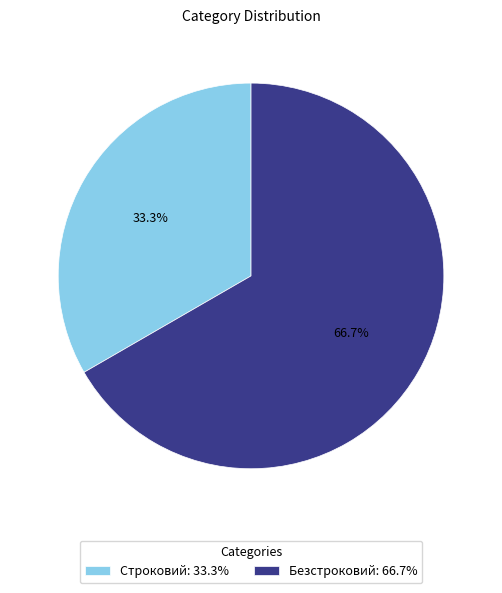

To the nearest percent, what is the difference between the largest and smallest slice percentages?

33%